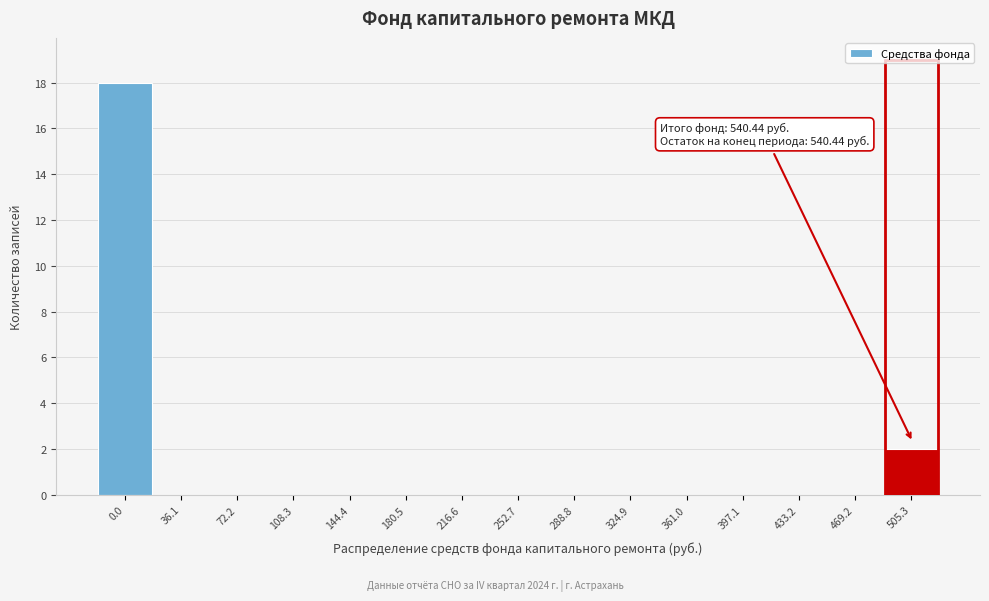

Reading left to right, list all the values displayed in this chart.

0.0=18	36.1=0	72.2=0	108.3=0	144.4=0	180.5=0	216.6=0	252.7=0	288.8=0	324.9=0	361.0=0	397.1=0	433.2=0	469.2=0	505.3=2